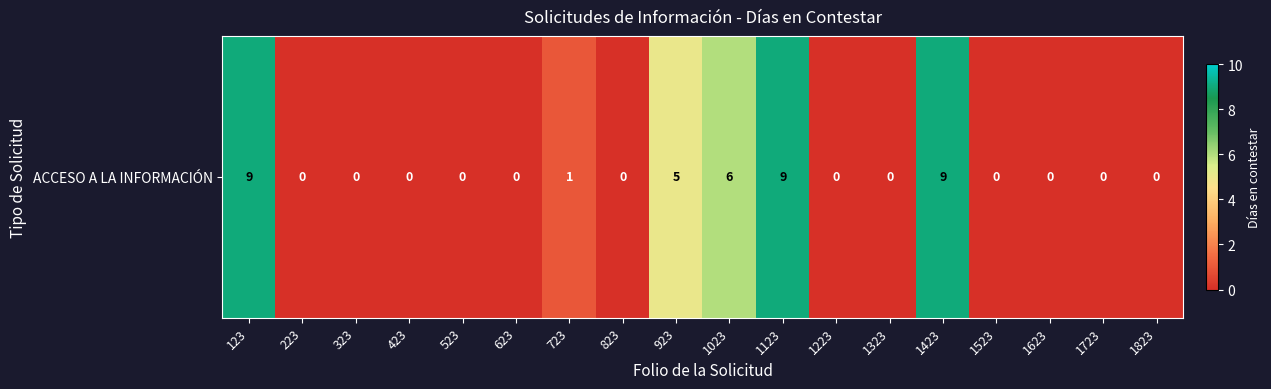

Is it true that the value at 1823 is -6?

False